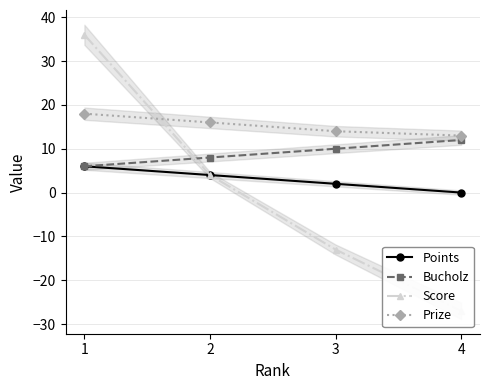

Reading left to right, extract all data points from this chart.

Points: 1=6	2=4	3=2	4=0
Bucholz: 1=6	2=8	3=10	4=12
Score: 1=36	2=4	3=-13	4=-27
Prize: 1=18	2=16	3=14	4=13